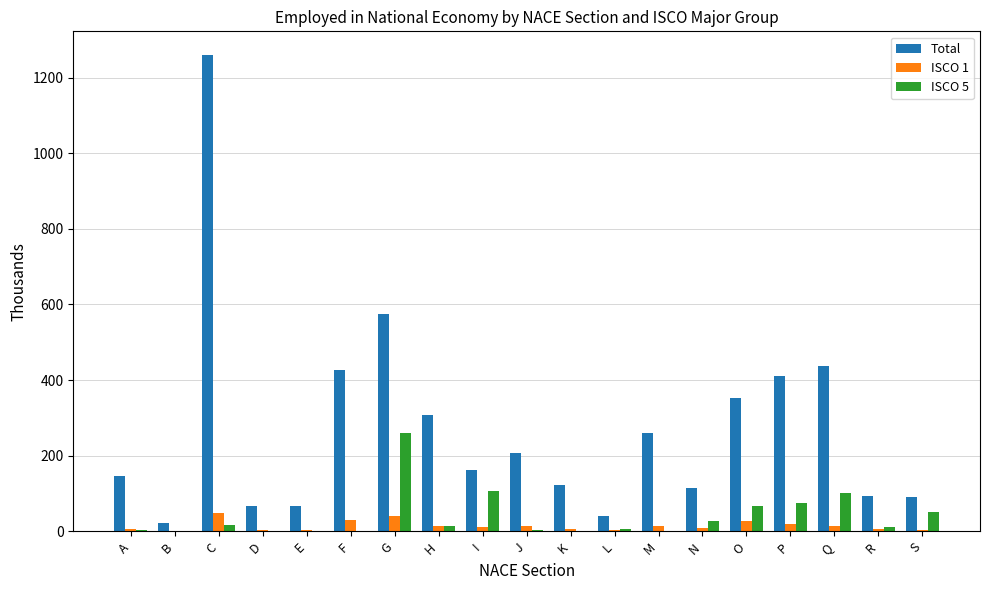

True or false: Total has a value of 93.0 at R.

True